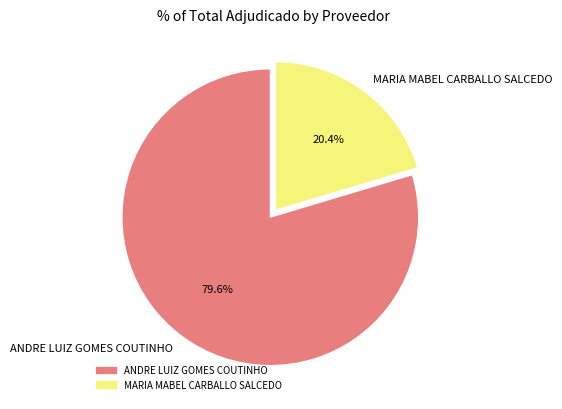

To the nearest percent, what is the difference between the largest and smallest slice percentages?

59%